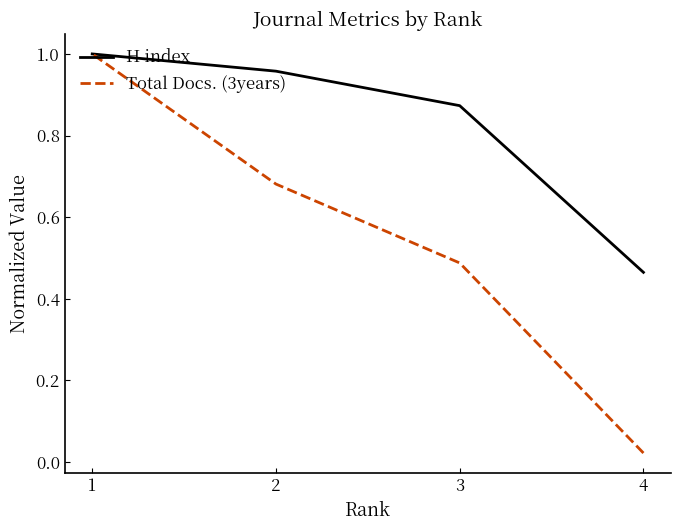

How many lines are shown in the chart?

2